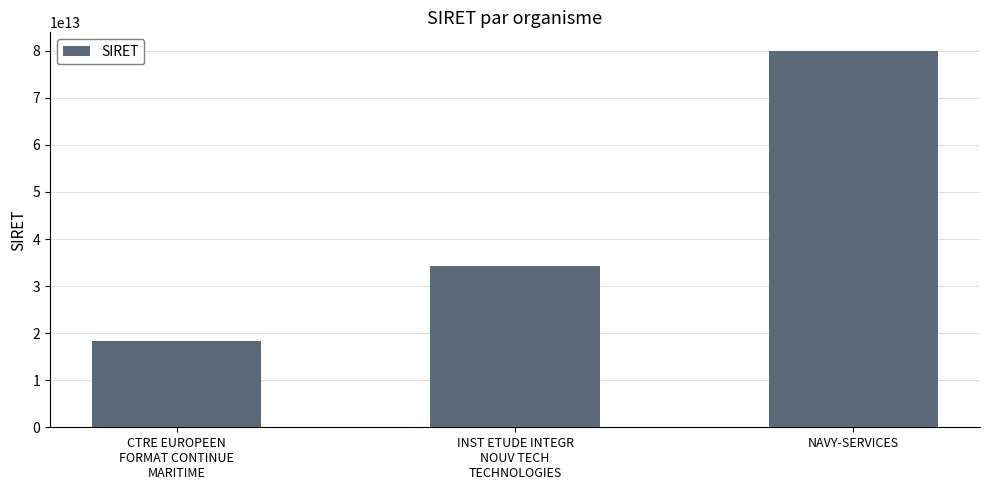

Which category has the highest value across all series?

NAVY-SERVICES